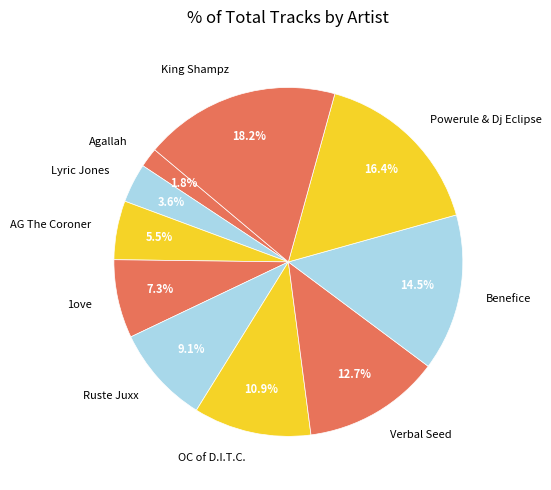

Which category has the biggest portion of the pie?

King Shampz